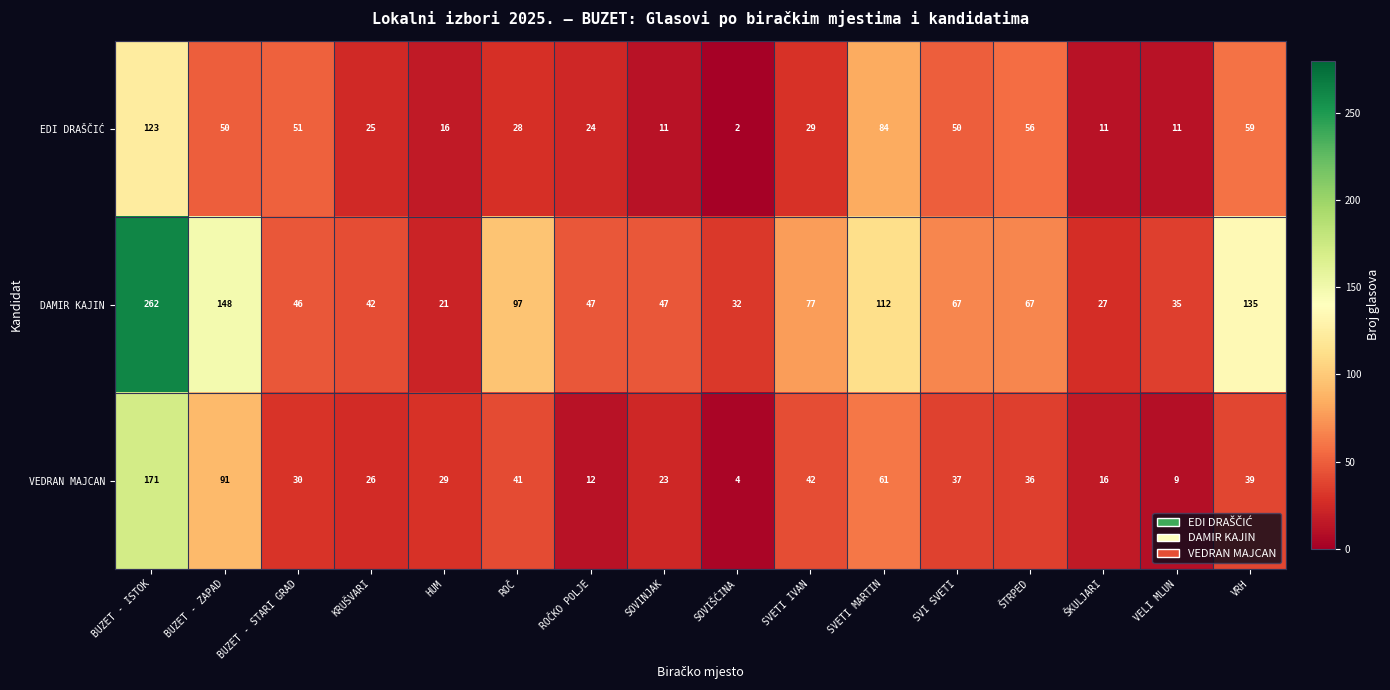

Which series has the largest total across all categories?

DAMIR KAJIN